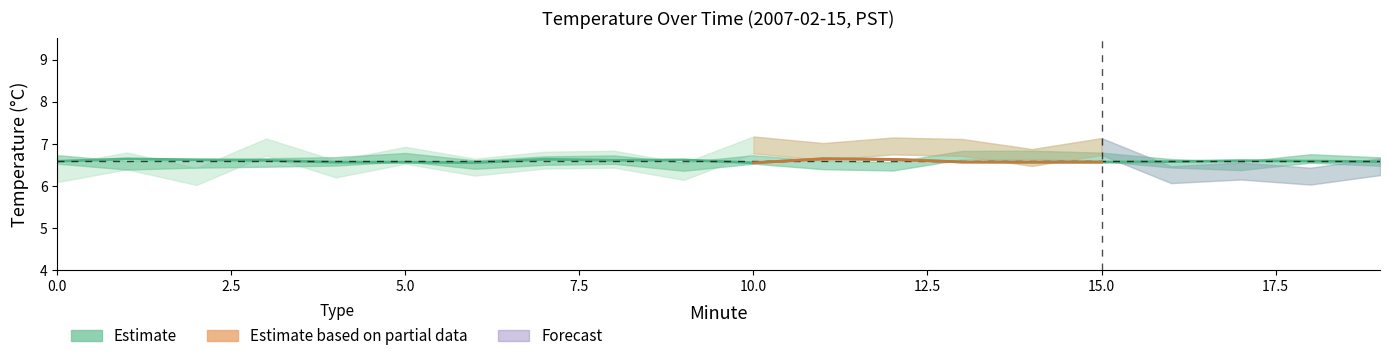

Reading left to right, transcribe all the data shown in this chart.

6.6	6.6	6.6	6.6	6.6	6.6	6.6	6.6	6.6	6.6	6.6	6.6	6.6	6.6	6.6	6.6	6.6	6.6	6.6	6.6